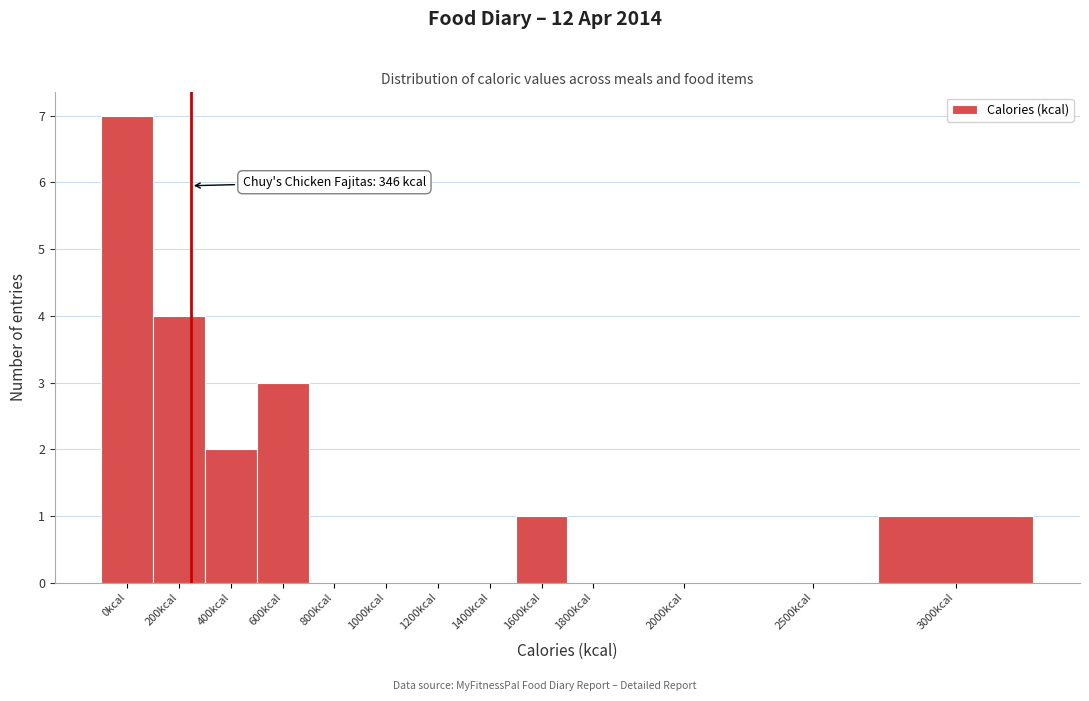

Reading left to right, extract all data points from this chart.

0kcal=7	200kcal=4	400kcal=2	600kcal=3	800kcal=0	1000kcal=0	1200kcal=0	1400kcal=0	1600kcal=1	1800kcal=0	2000kcal=0	2500kcal=0	3000kcal=1